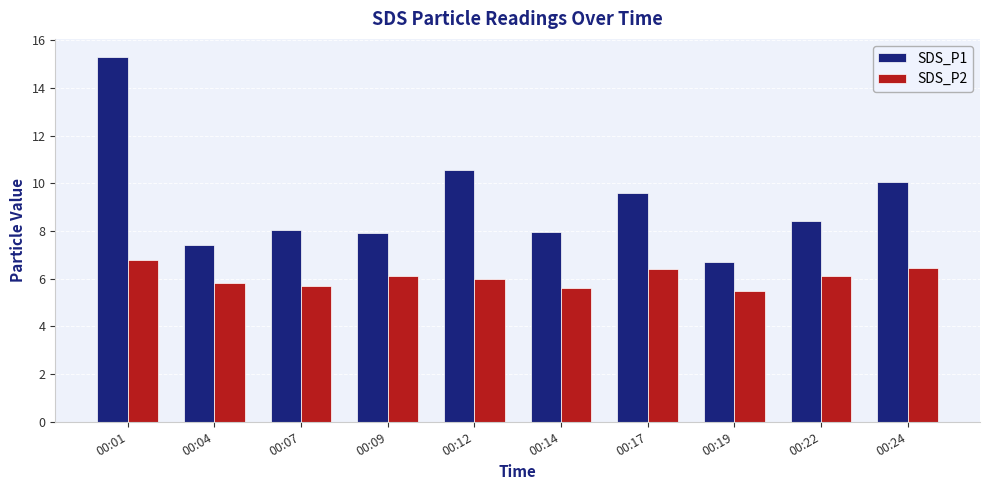

Rank the series by their maximum value, from highest to lowest.

SDS_P1, SDS_P2